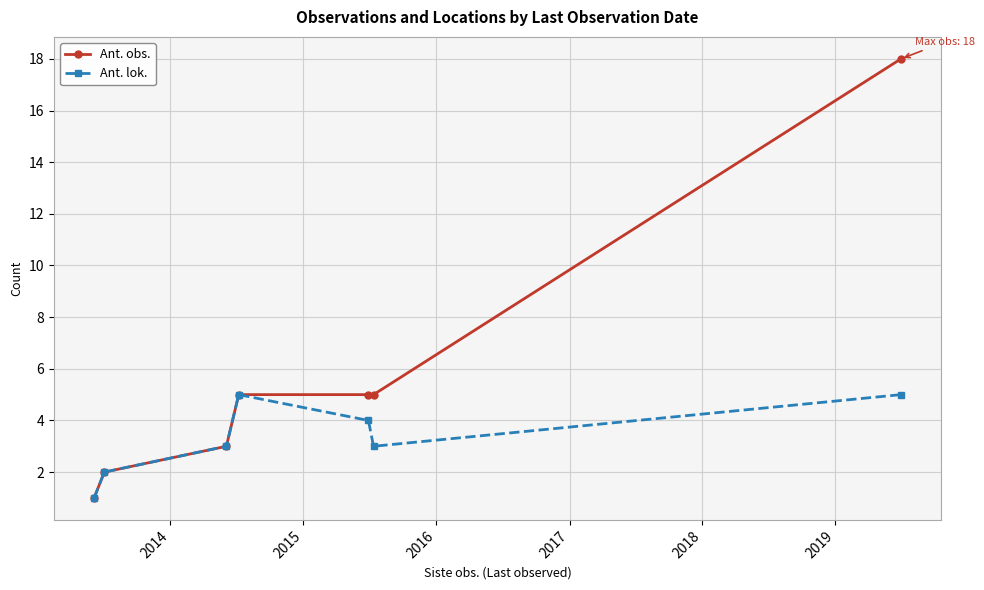

Rank the series by their average value, from highest to lowest.

Ant. obs., Ant. lok.